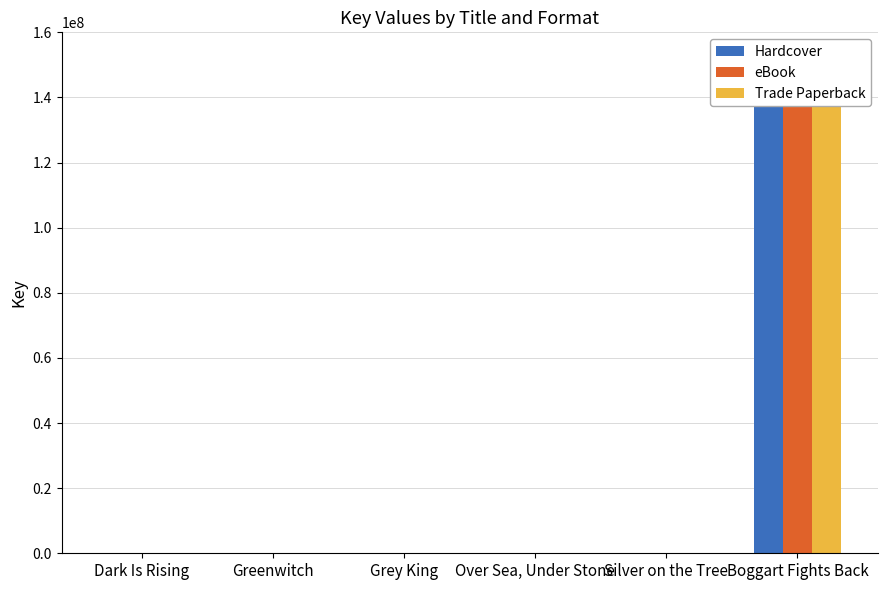

How many bars are there in total?

18